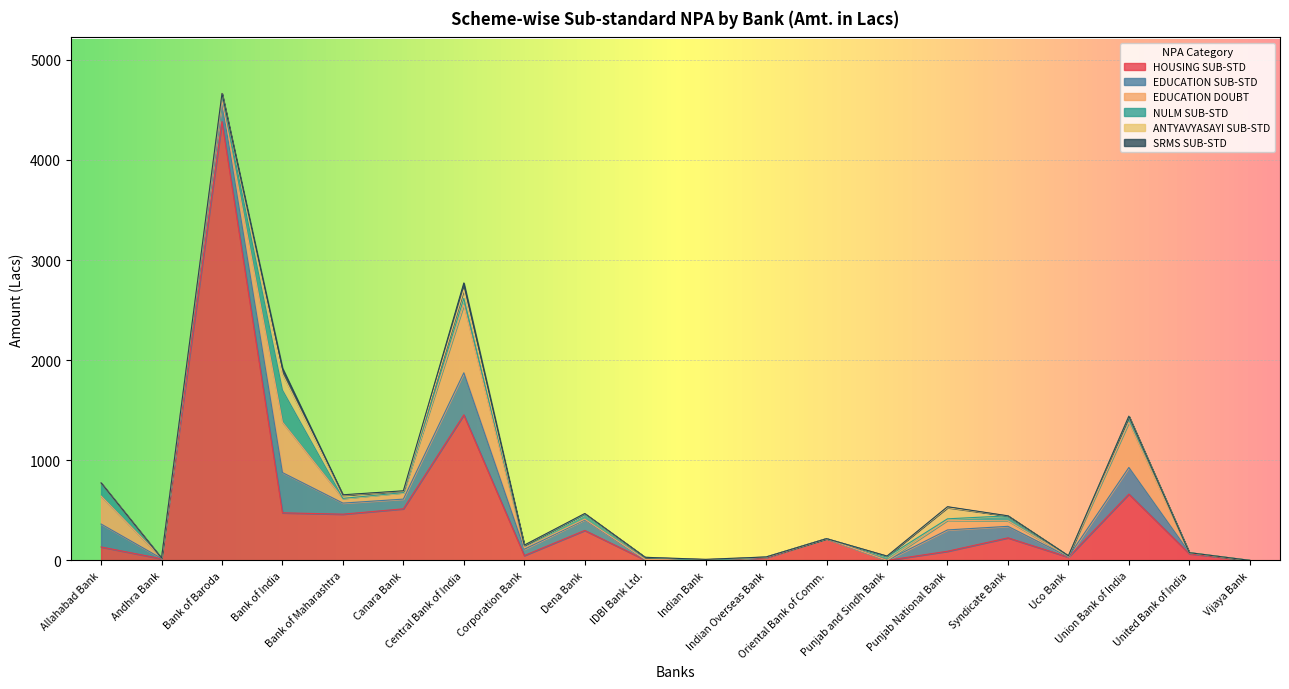

The NULM SUB-STD series shows 5.4 at Corporation Bank. True or false?

False